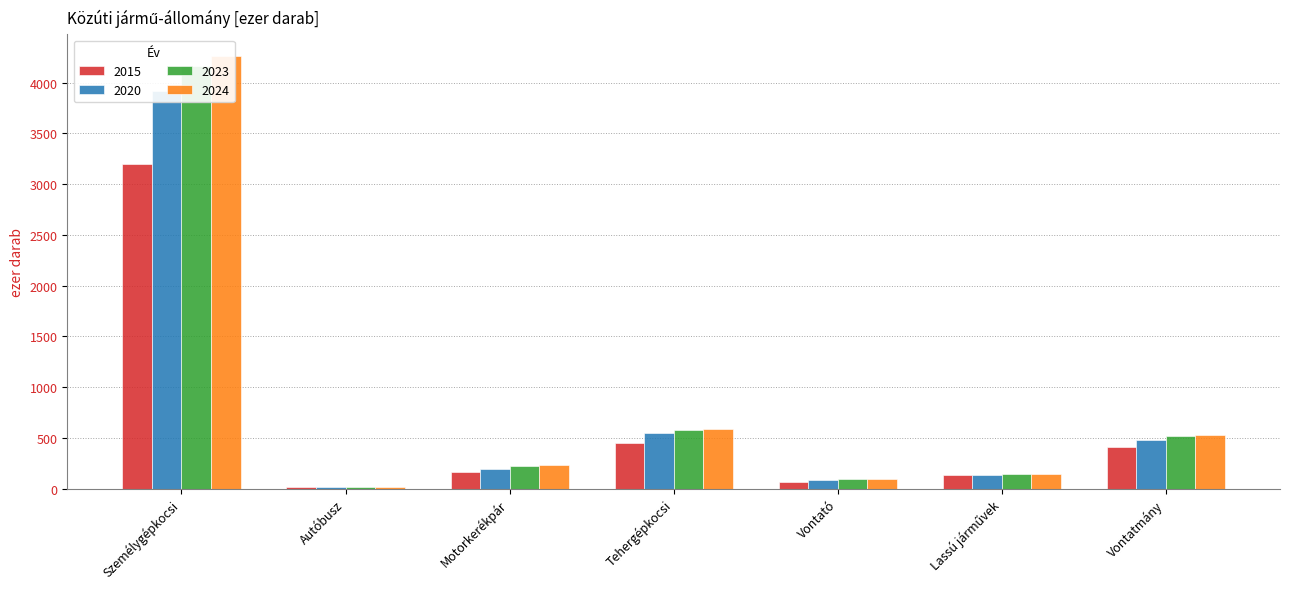

What is the label of the 7th bar from the left?

Vontatmány